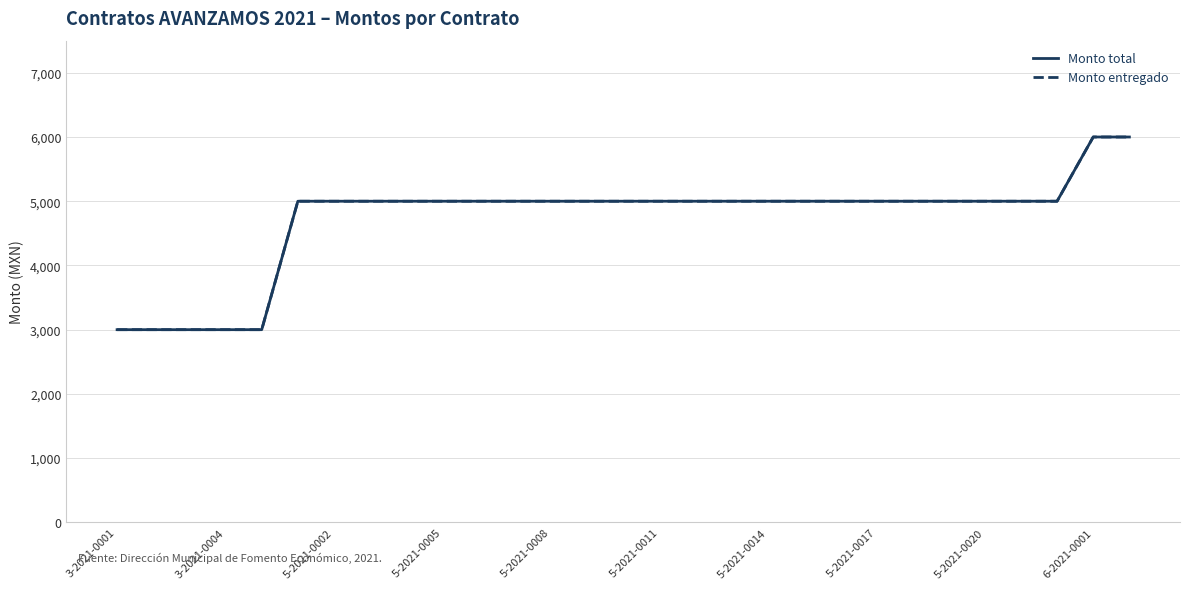

True or false: Monto total and Monto entregado cross at least once.

False